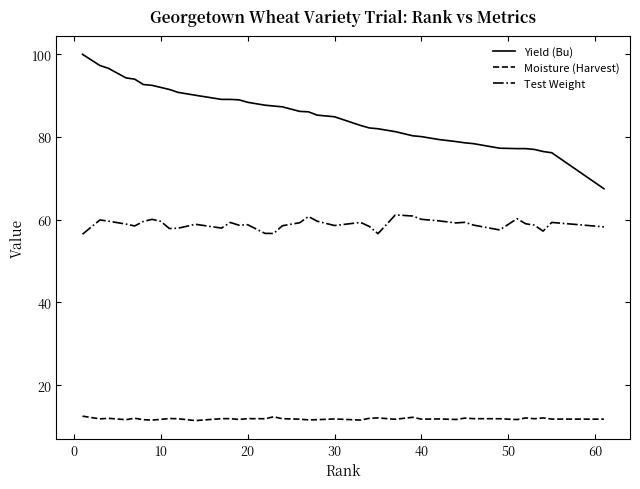

List the series in order of their overall mean, lowest first.

Moisture (Harvest), Test Weight, Yield (Bu)